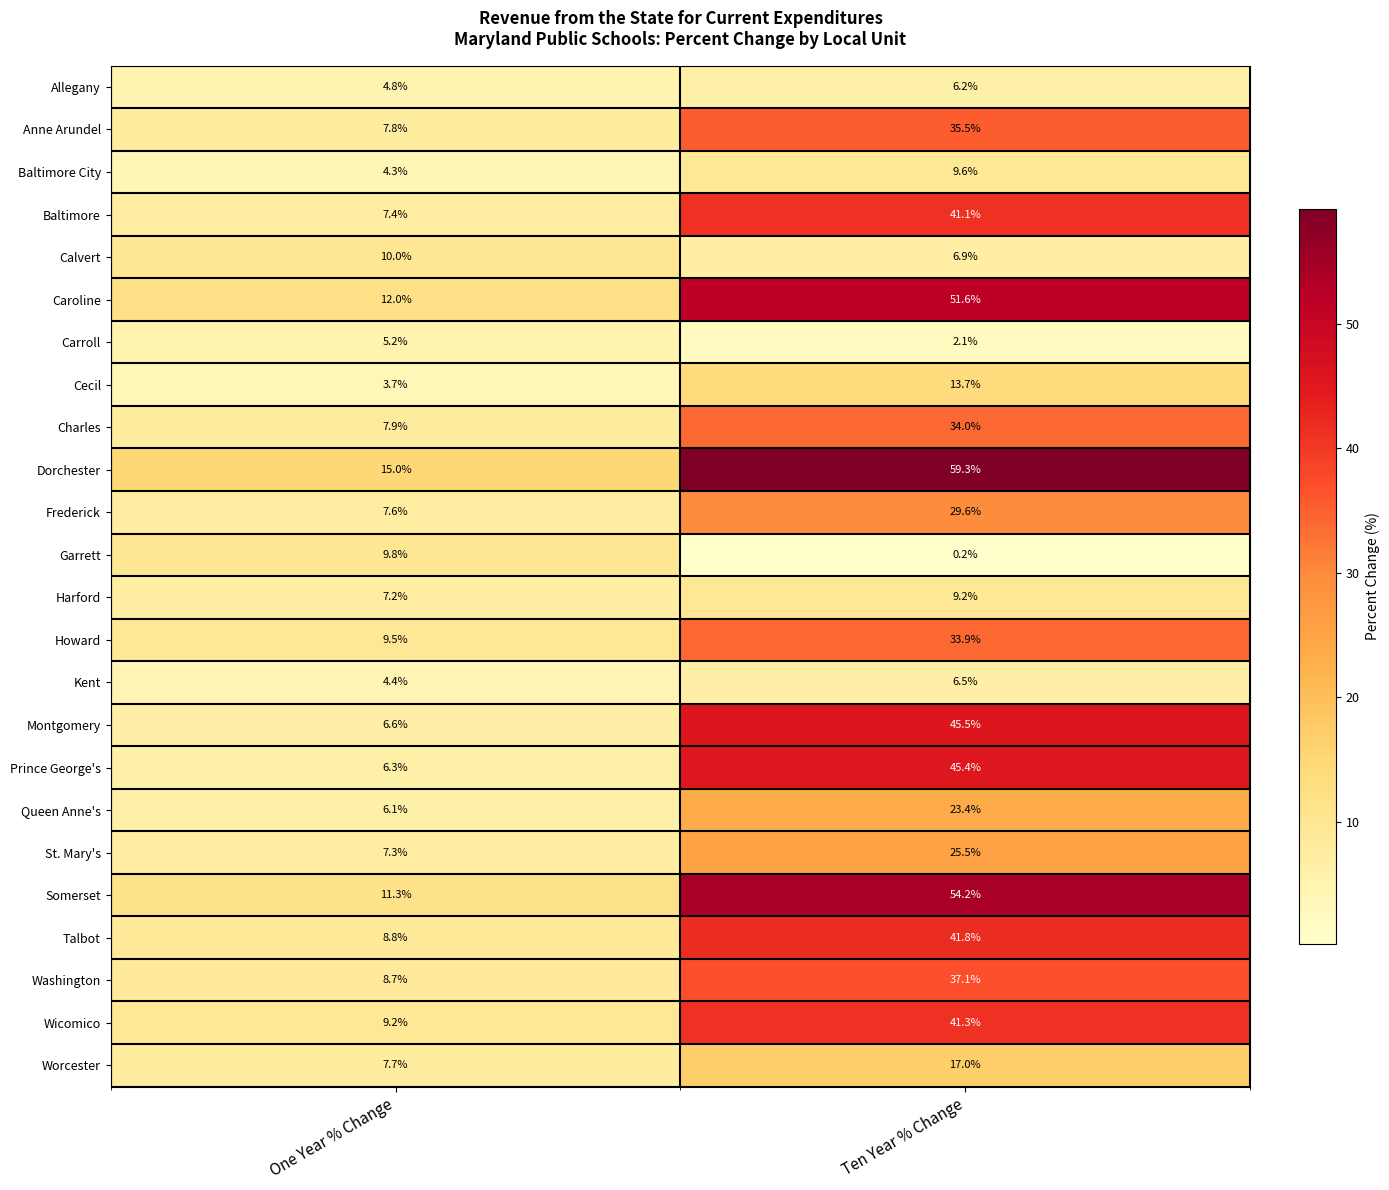

At which category is the sum across all series the highest?

Ten Year % Change